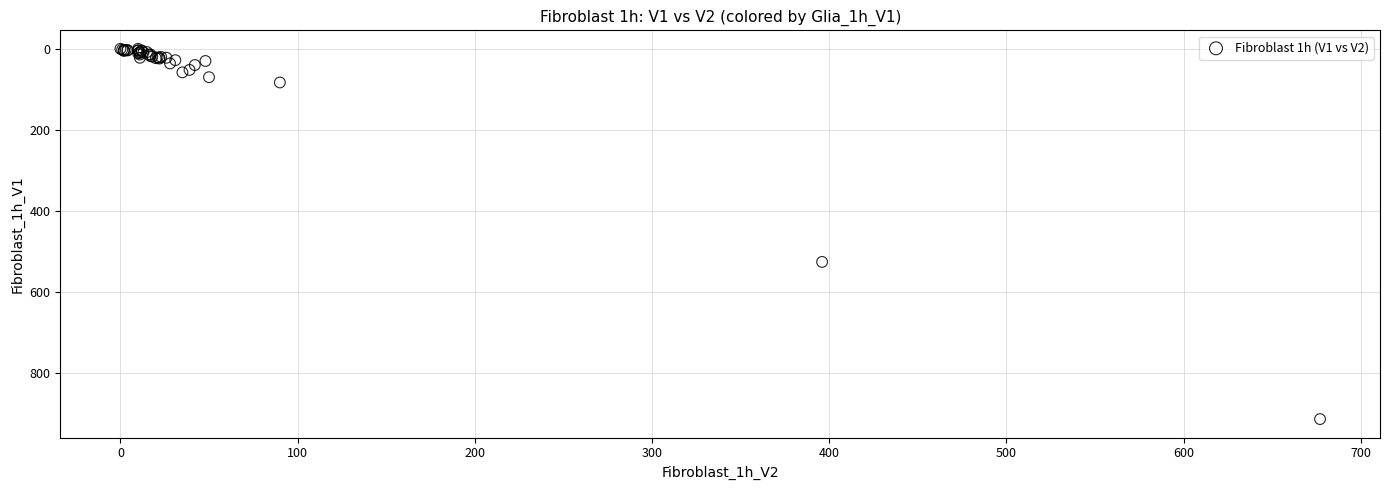

What Y value in the scatter plot is closest to 457?

526